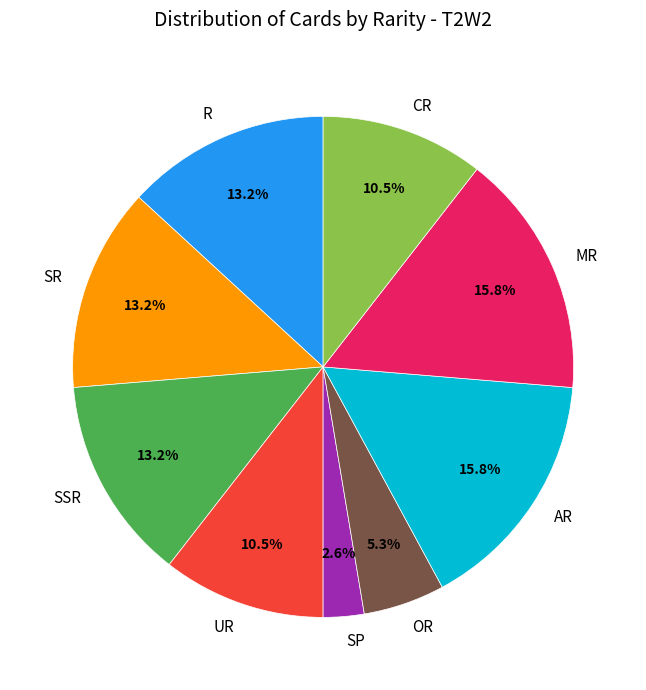

How many slices are in this pie chart?

9